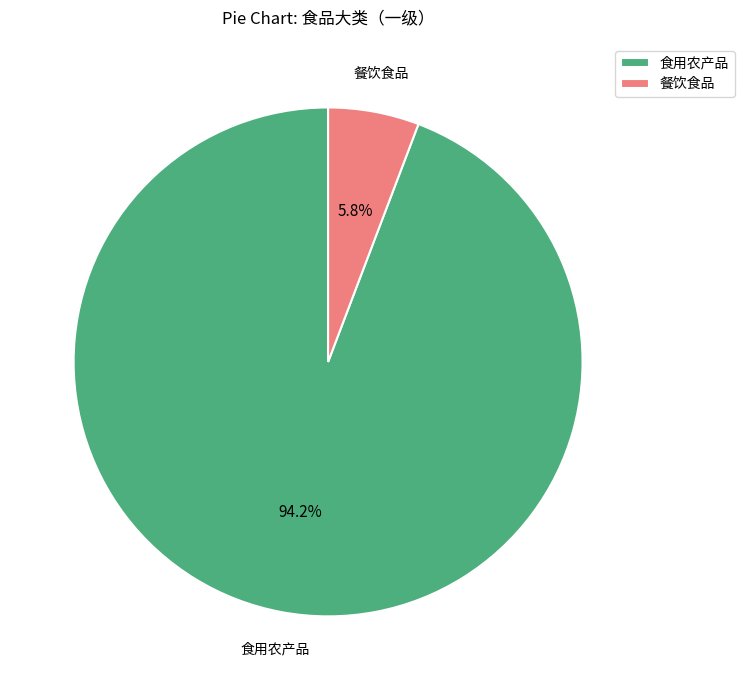

Which category has the biggest portion of the pie?

食用农产品